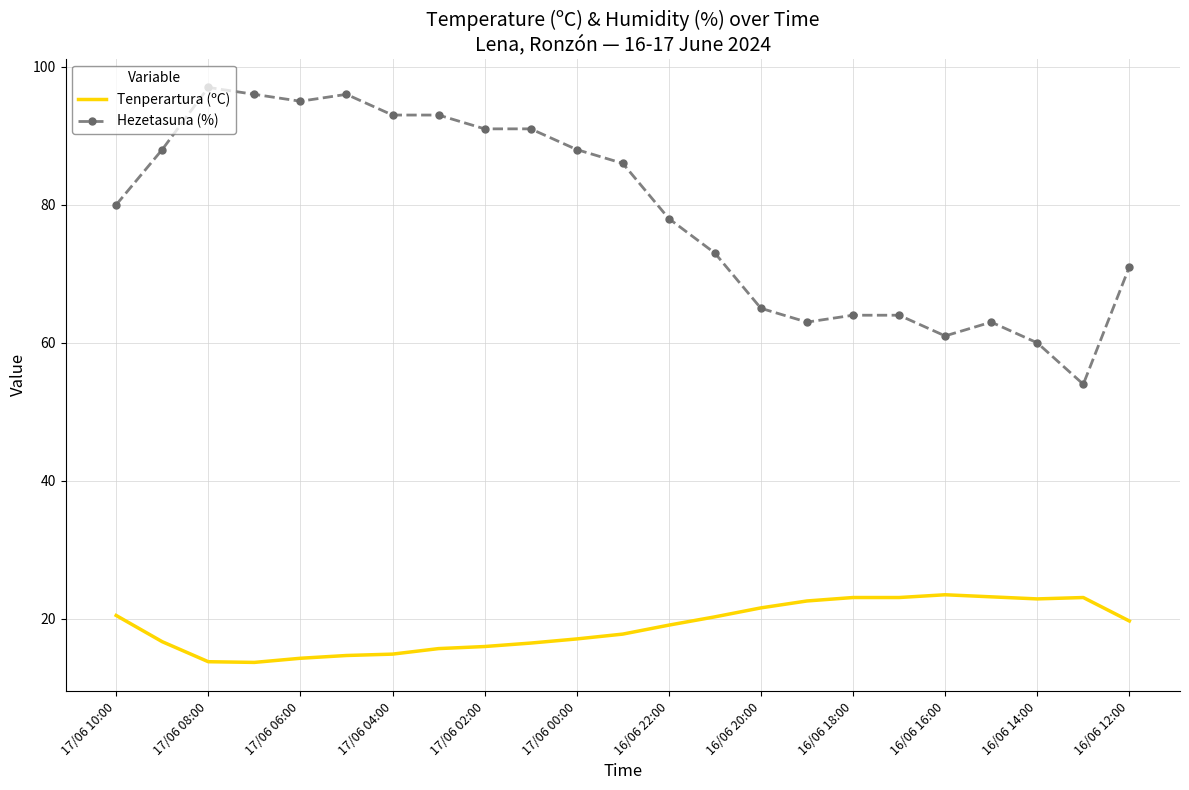

Which series has the widest spread of values?

Hezetasuna (%)